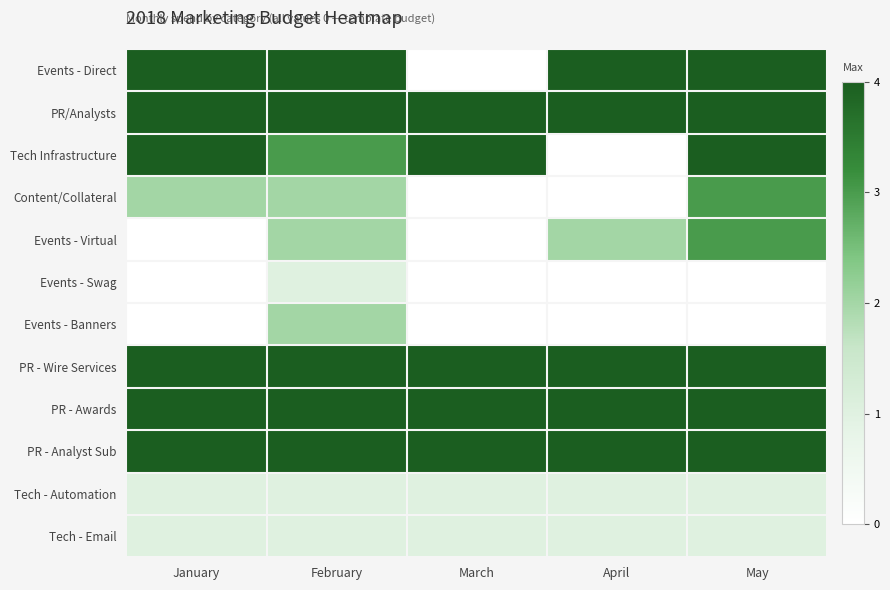

At how many categories does at least one series exceed 0?

5